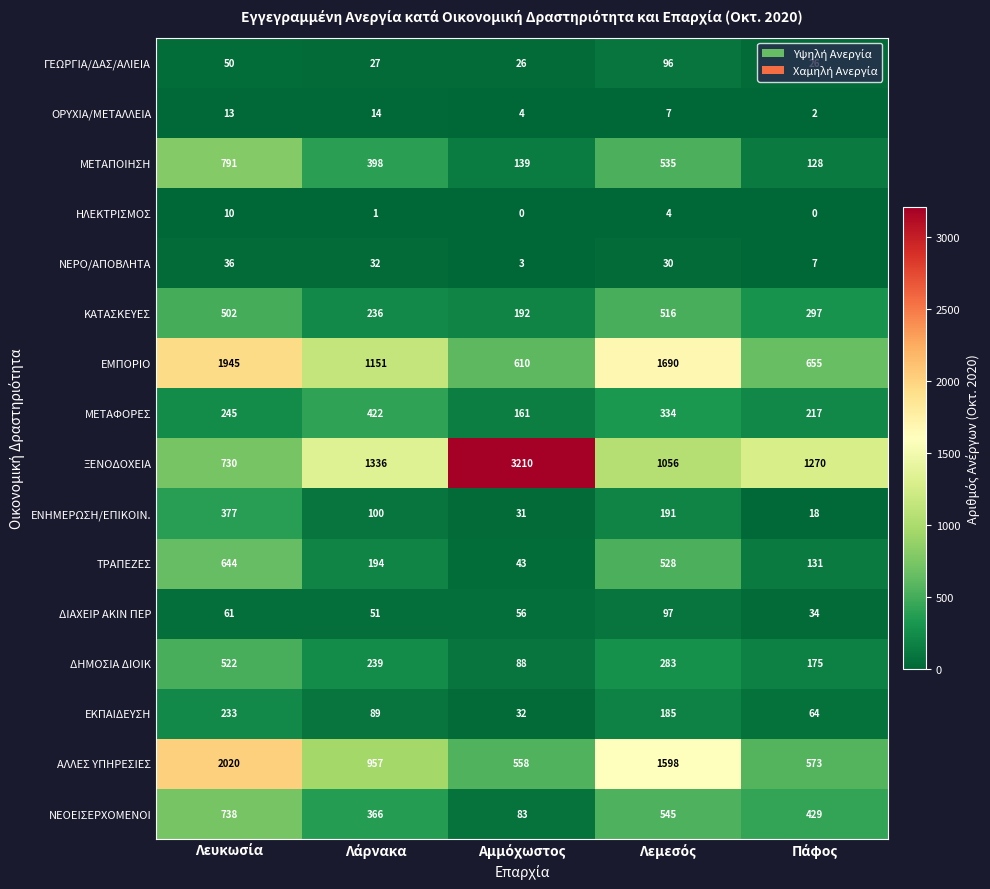

How many data points does each series have?

5